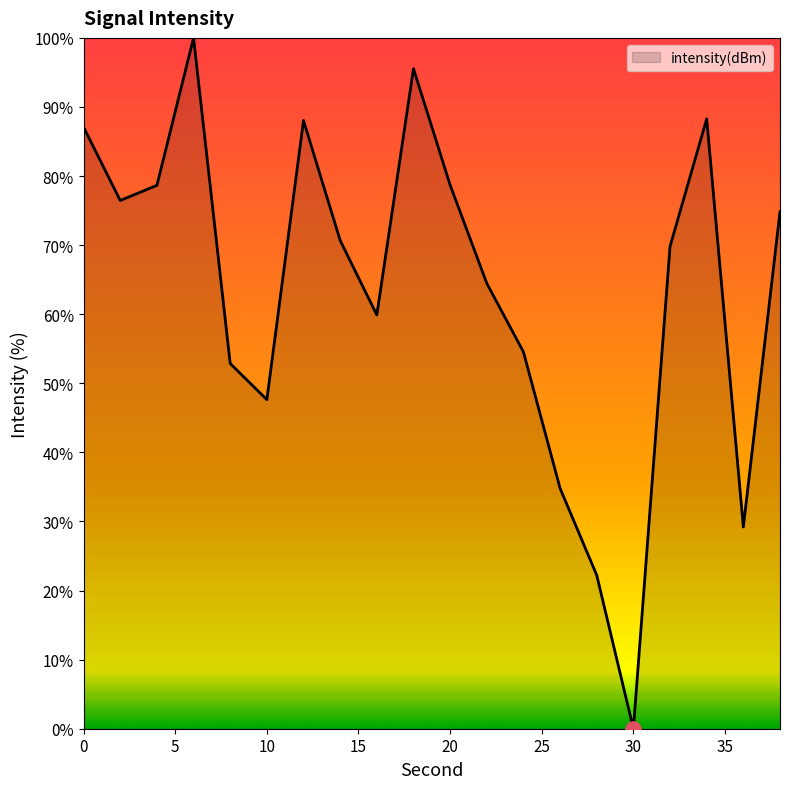

What is the difference between the maximum and minimum values?

100.0